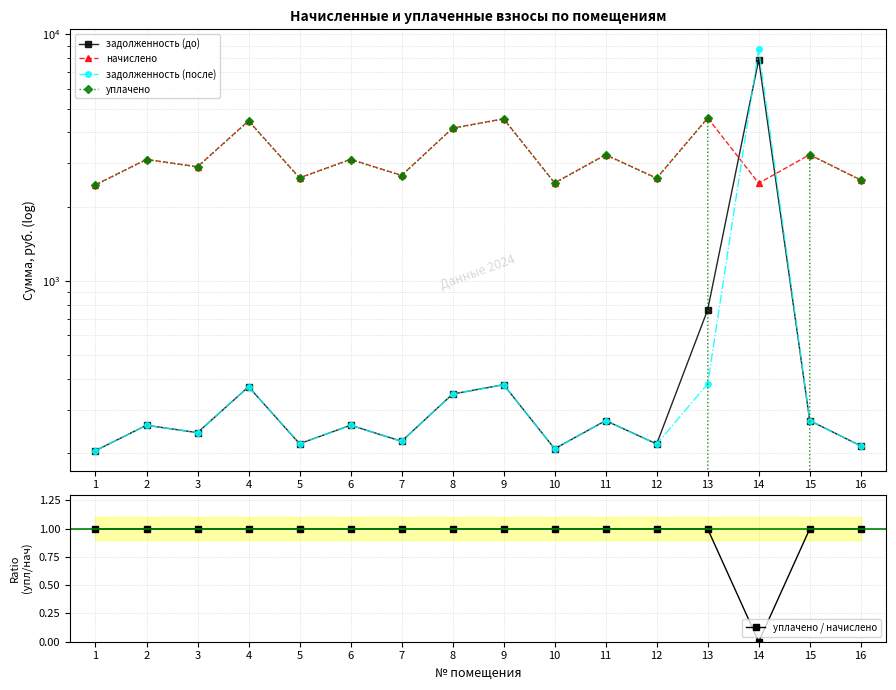

Which category has the highest value in the задолженность (до) series?

14